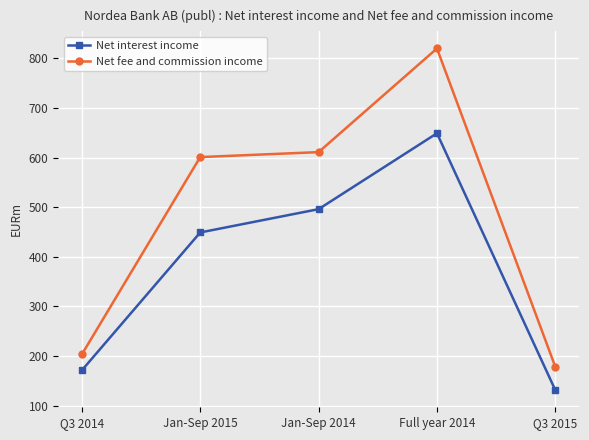

How many lines are shown in the chart?

2